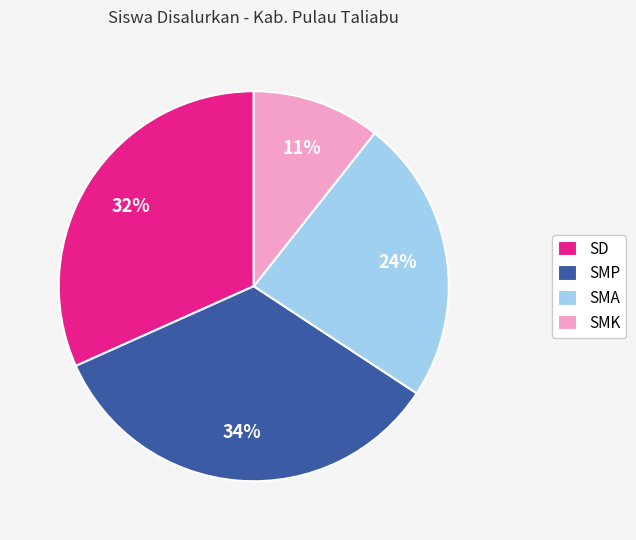

Between SMK and SD, which is larger?

SD